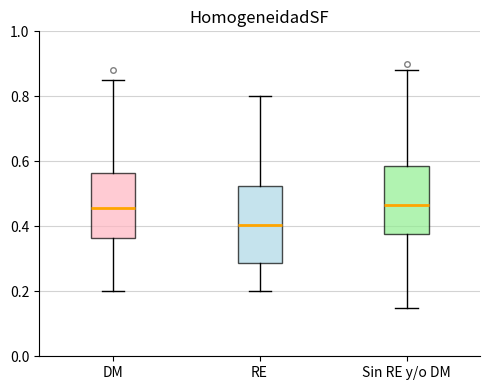

Reading left to right, transcribe this box plot: for each box, give where its median line is, the range the box spans, and where its two whiskers end, as read against the y-axis. The values are not printed on the chart, so give them approximately, as read against the axis.

DM: median 0.46, box 0.36 to 0.56, whiskers 0.20 to 0.86
RE: median 0.40, box 0.28 to 0.52, whiskers 0.20 to 0.80
Sin RE y/o DM: median 0.46, box 0.38 to 0.58, whiskers 0.16 to 0.88